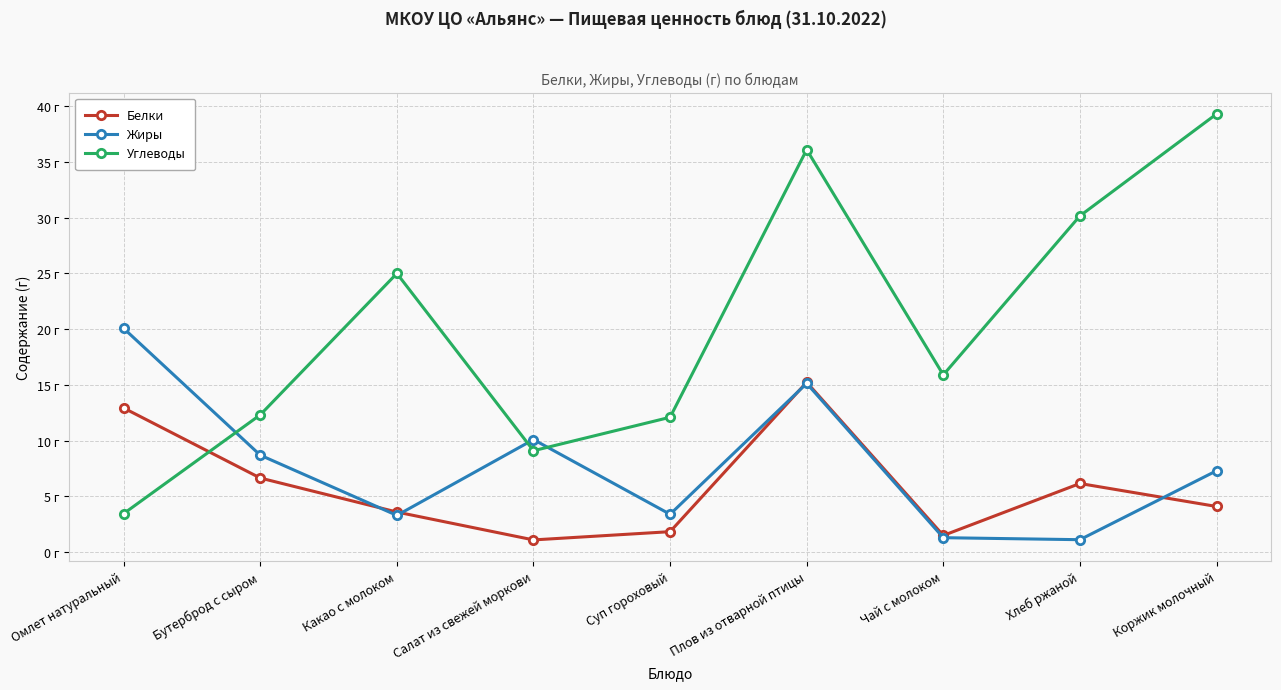

Which series has the widest spread of values?

Углеводы